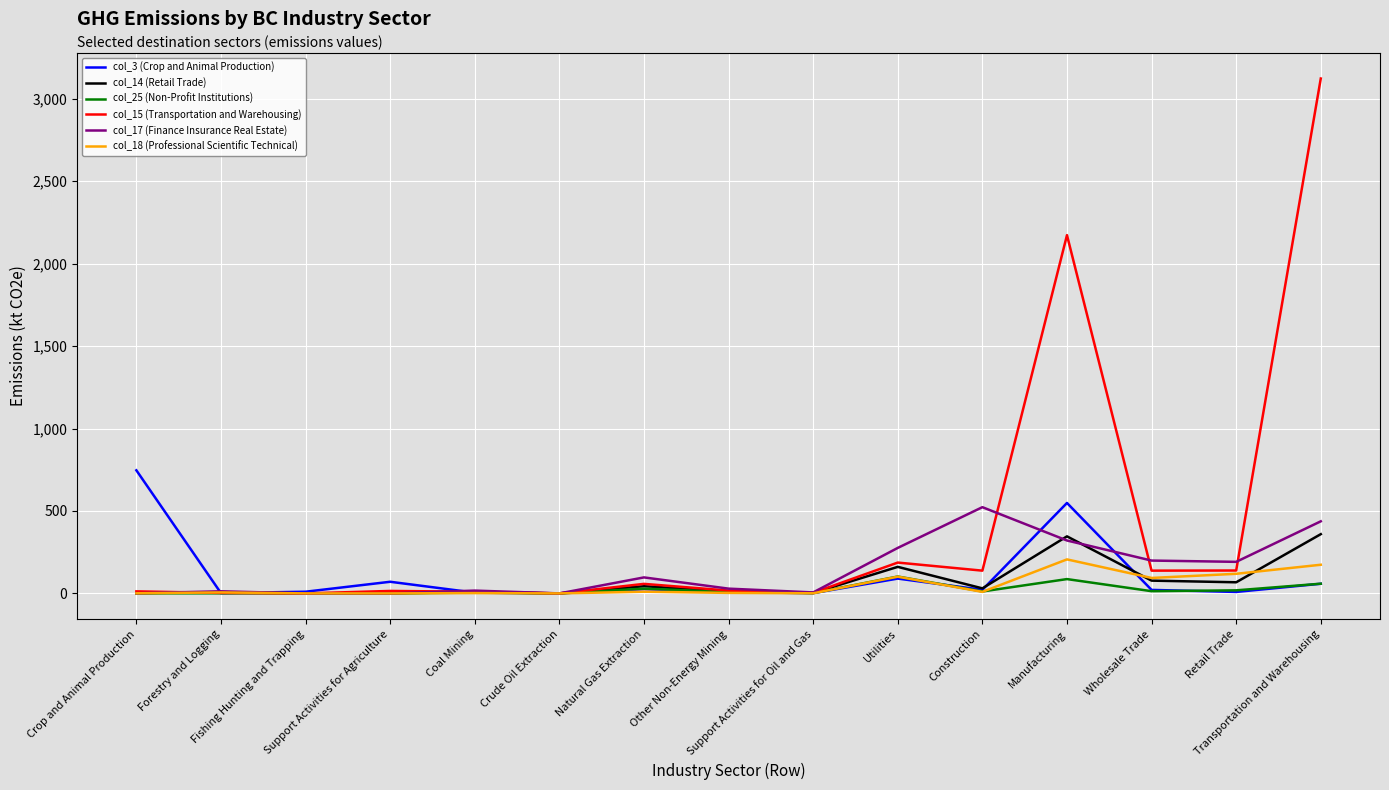

How many lines are shown in the chart?

6